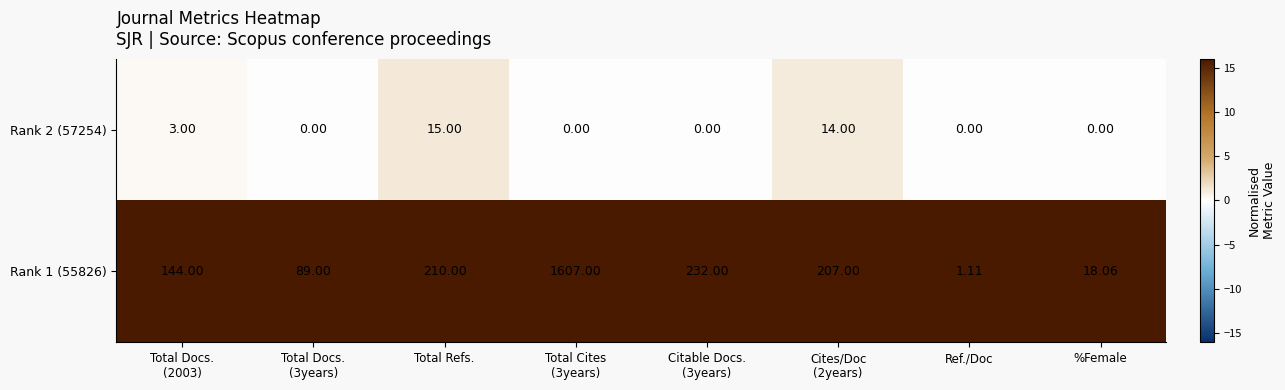

Is the value of Rank 2 (57254) at %Female greater than the value of Rank 1 (55826) at Total Refs.?

No